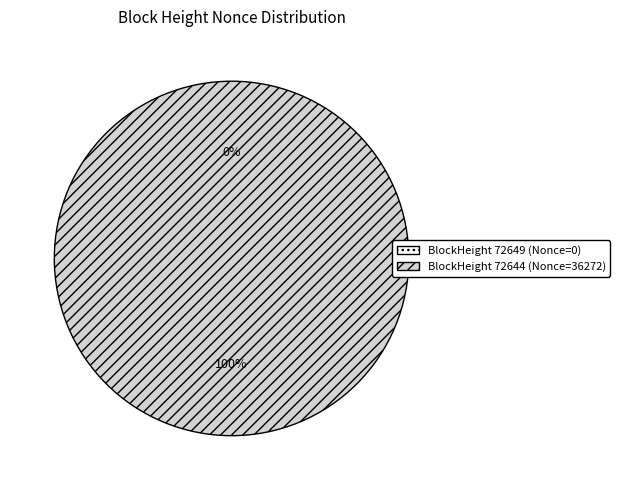

Which slice is the smallest?

72649